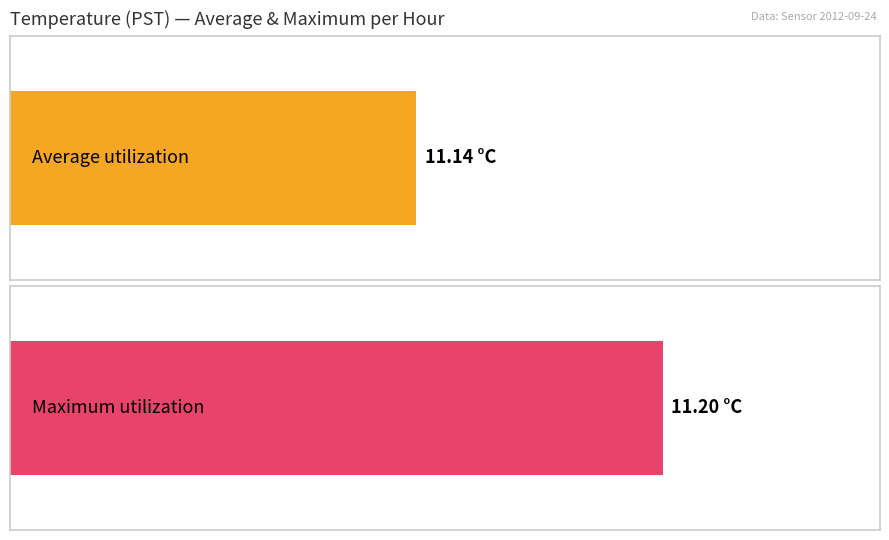

True or false: Maximum utilization has a value of 20.0 at 7.

False